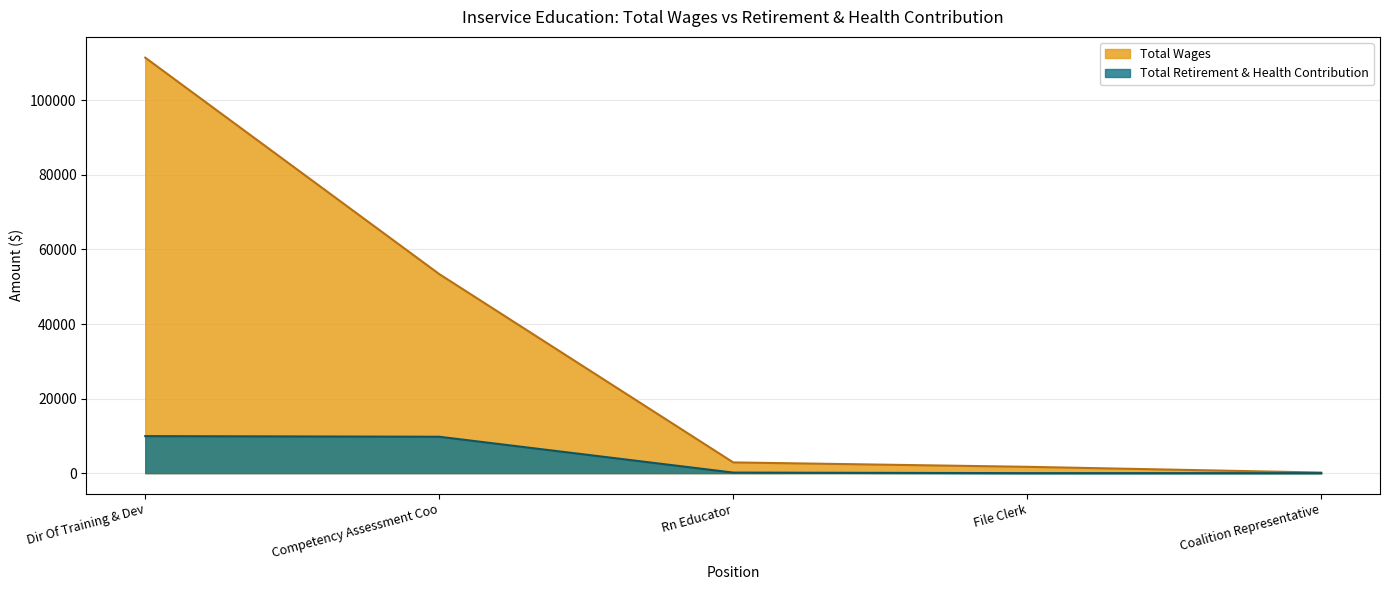

Between Dir Of Training & Dev and File Clerk, which series saw the biggest shift?

Total Wages